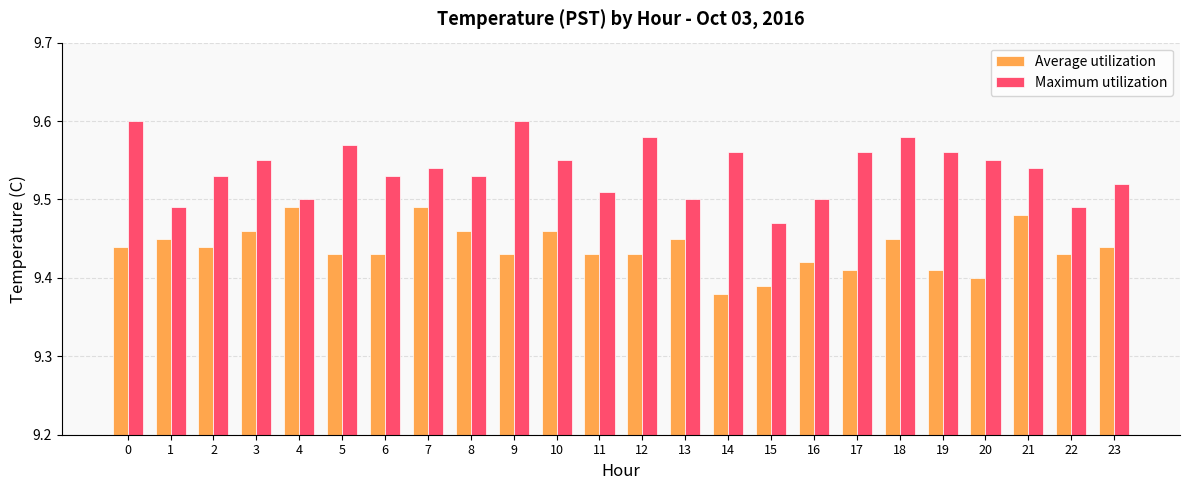

The value of Maximum utilization at 13 is 3.2. True or false?

False